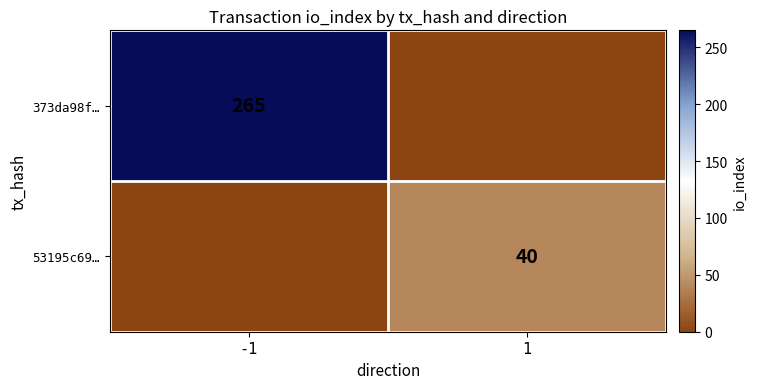

The value of 53195c69… at 1 is 40. True or false?

True